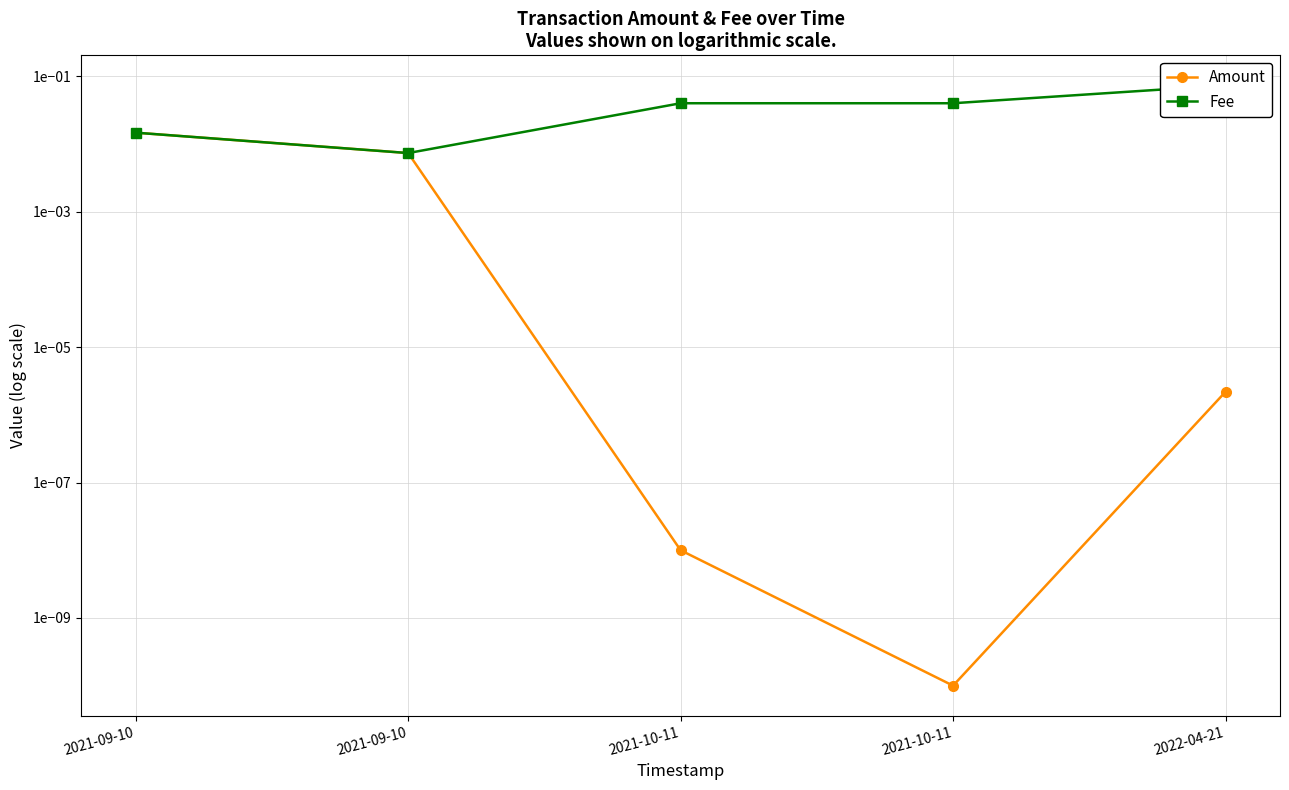

True or false: Amount and Fee intersect in this chart.

False